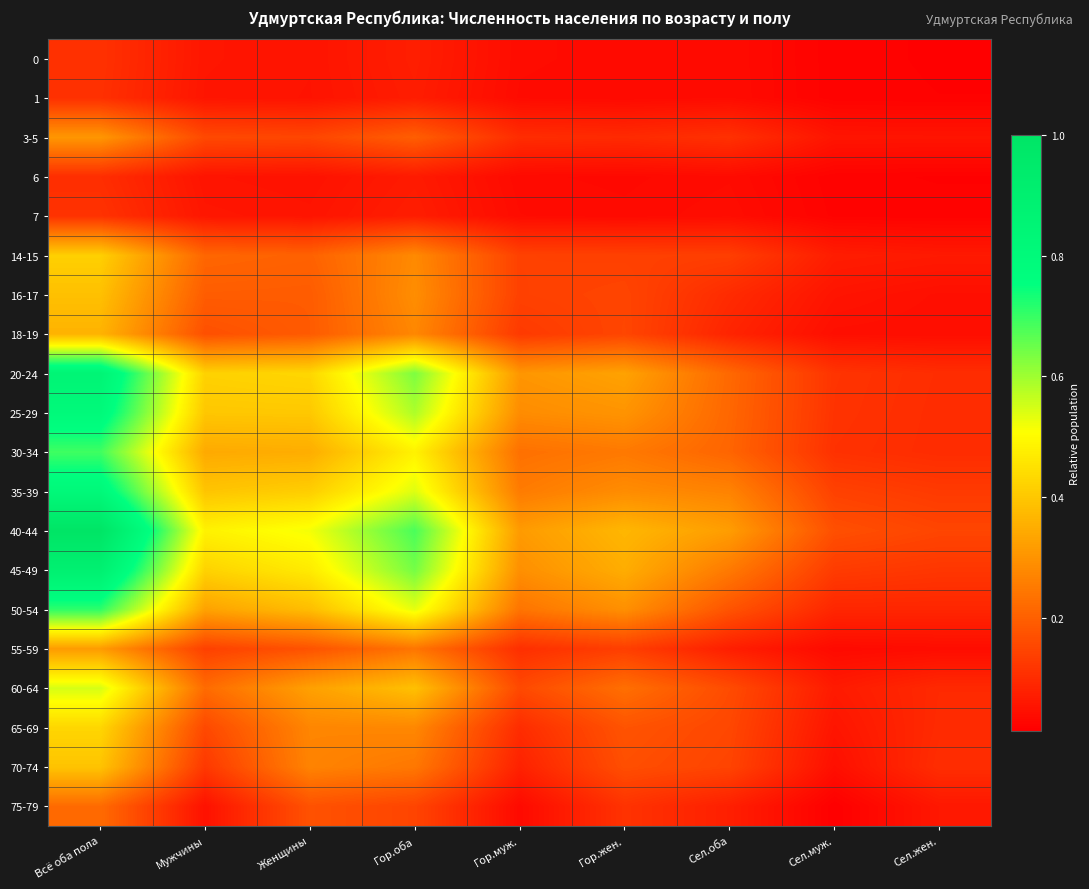

Rank the series by their maximum value, from highest to lowest.

40-44, 45-49, 20-24, 35-39, 25-29, 50-54, 30-34, 60-64, 65-69, 14-15, 70-74, 16-17, 18-19, 55-59, 3-5, 75-79, 7, 0, 1, 6